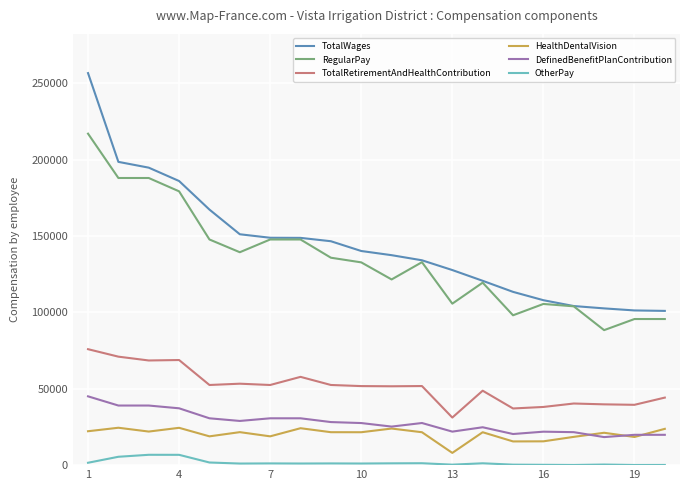

What is the smallest value displayed?

96